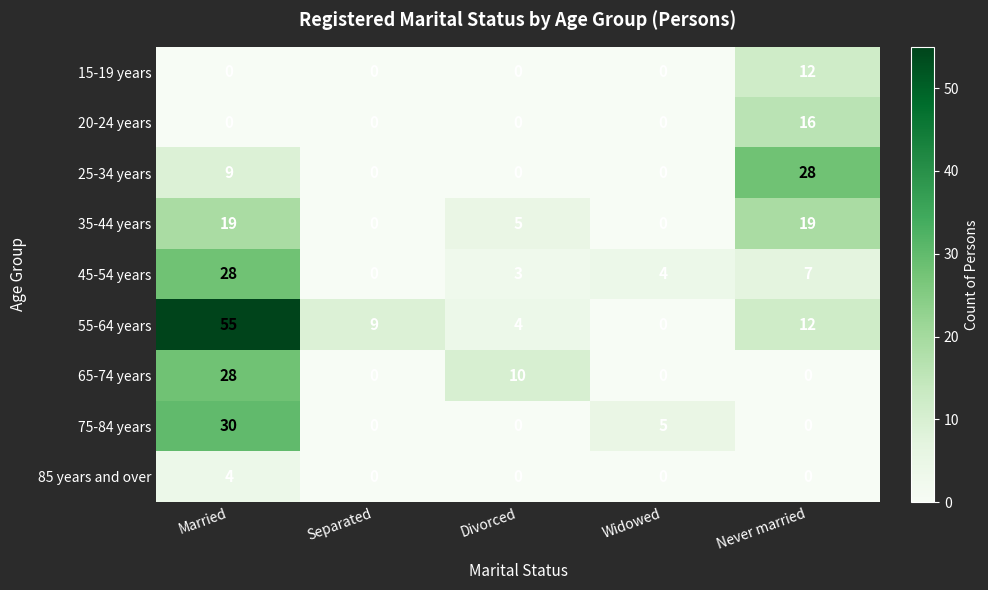

At which label does 25-34 years reach its peak?

Never married